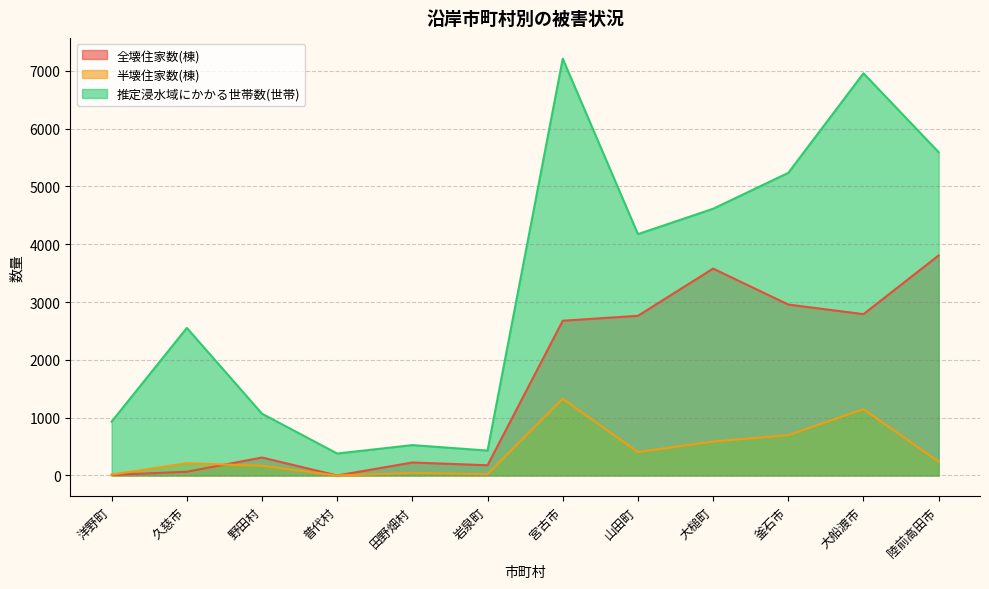

What is the label of the 10th point from the left?

釜石市